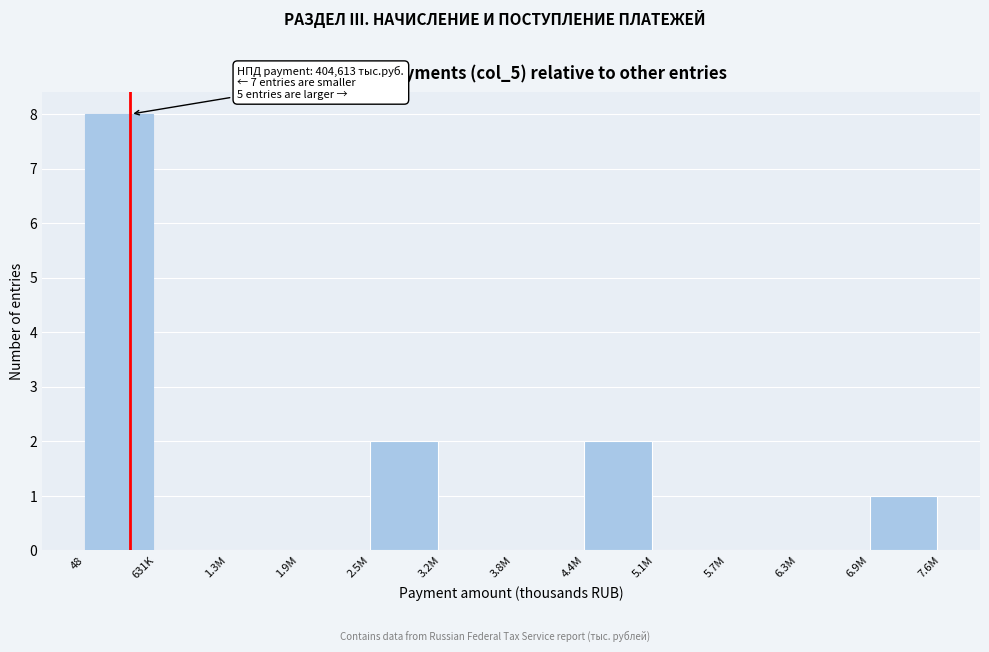

Reading left to right, what are all the values shown in this chart?

48=8	631K=0	1.3M=0	1.9M=0	2.5M=2	3.2M=0	3.8M=0	4.4M=2	5.1M=0	5.7M=0	6.3M=0	6.9M=1